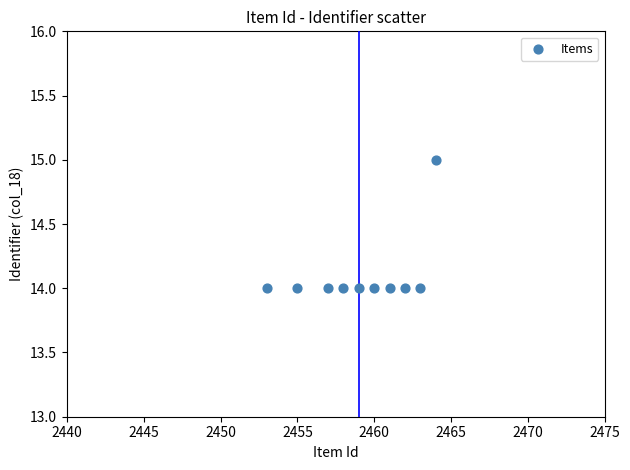

What is the average Y value?

14